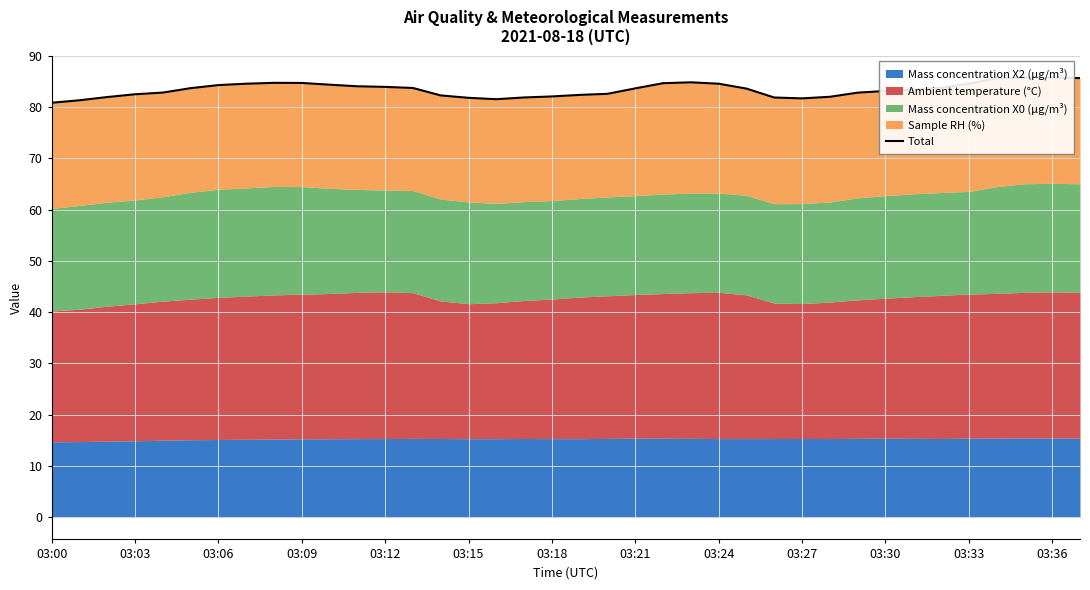

How many interior local valleys (lower than both neighbors) does the data have?

2